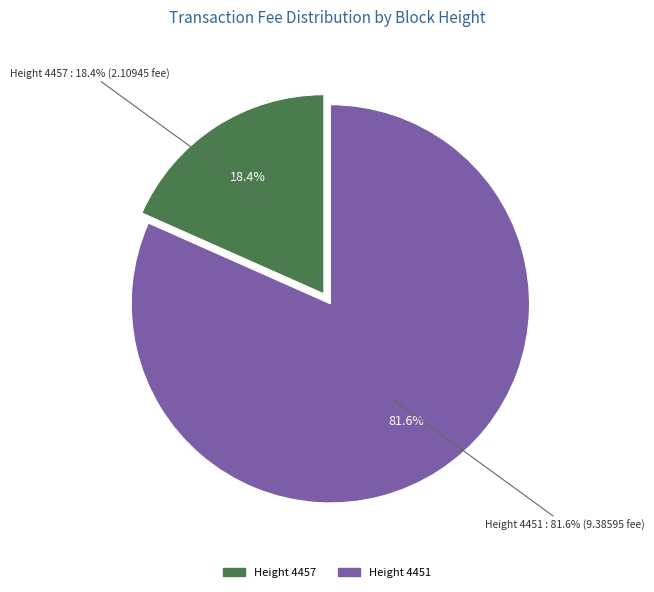

How many segments does this pie chart have?

2